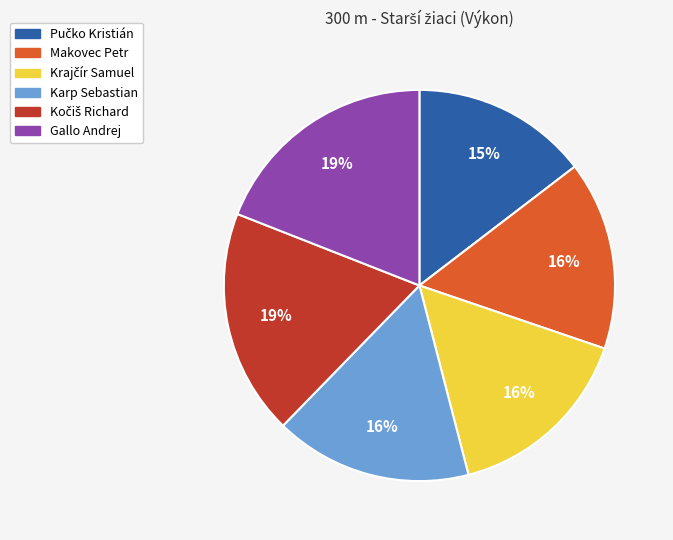

Is the sum of Makovec Petr and Gallo Andrej greater than half?

No